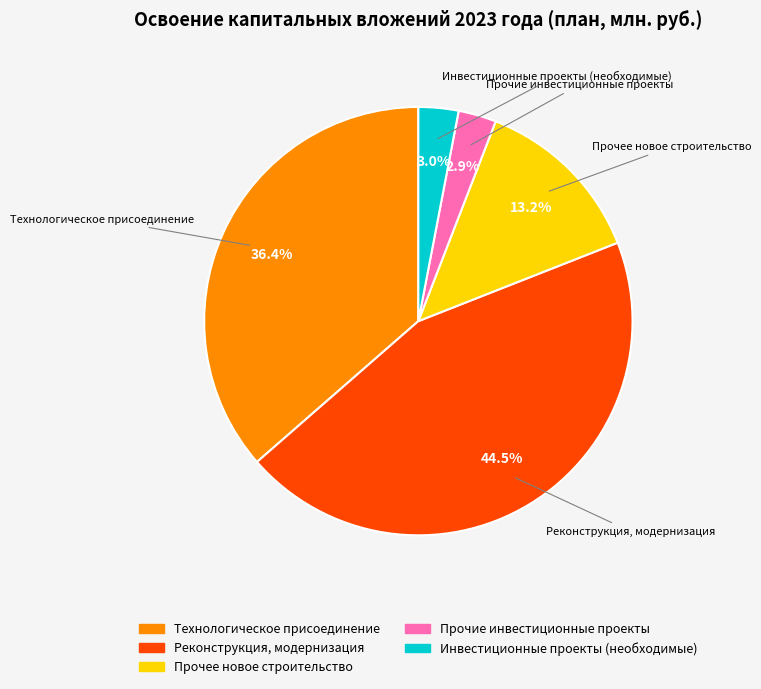

Is there a majority slice in this chart?

No